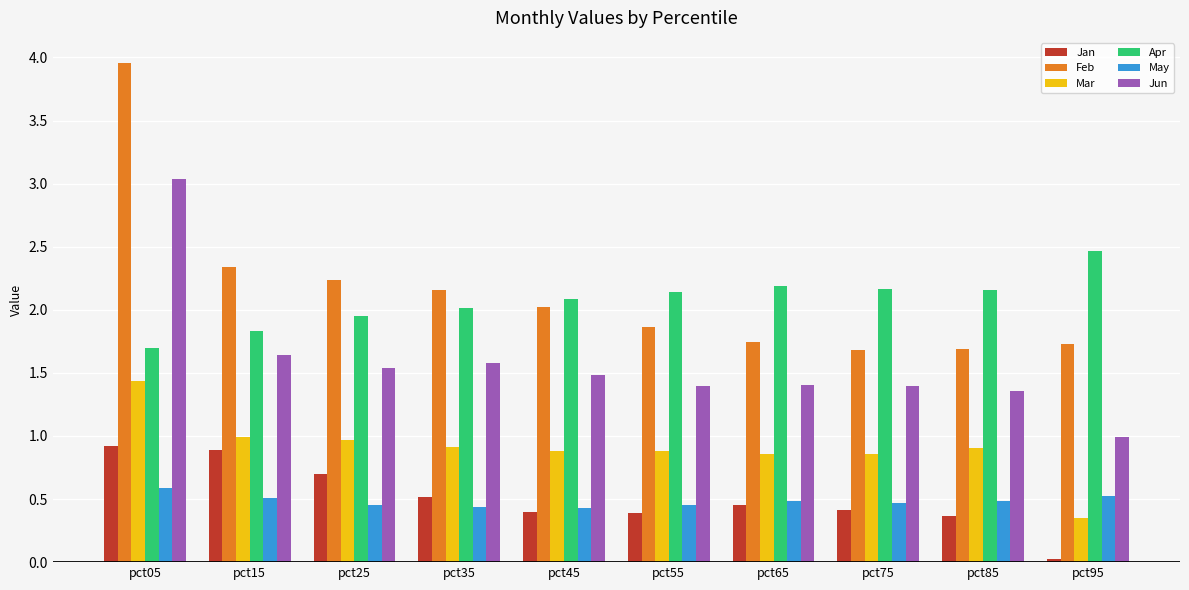

Between pct45 and pct55, which series saw the biggest shift?

Feb